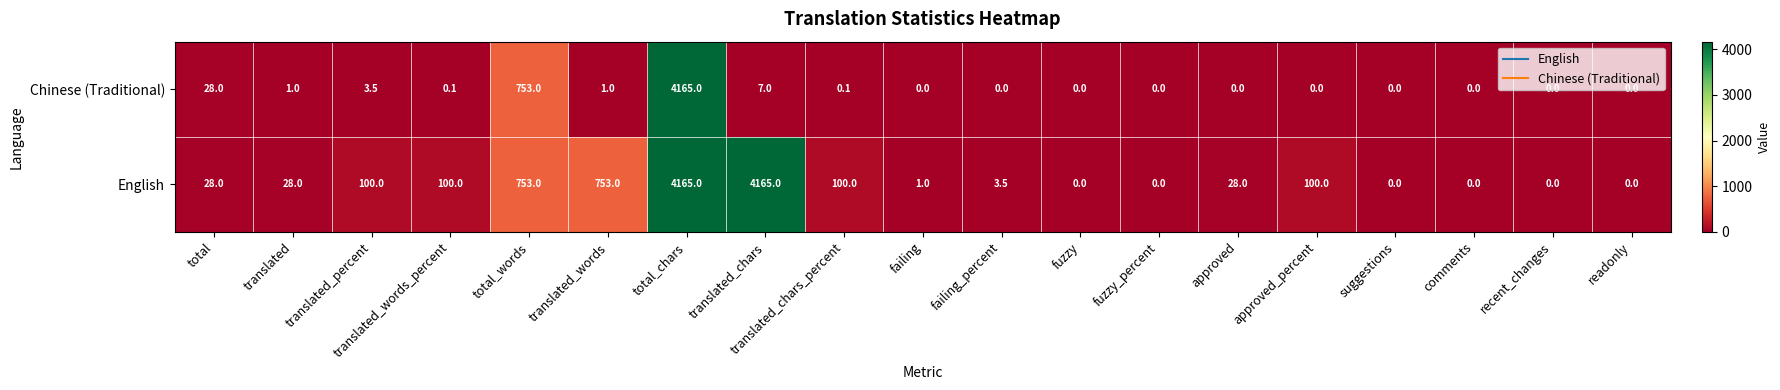

Which series changed the most between translated_percent and suggestions?

English